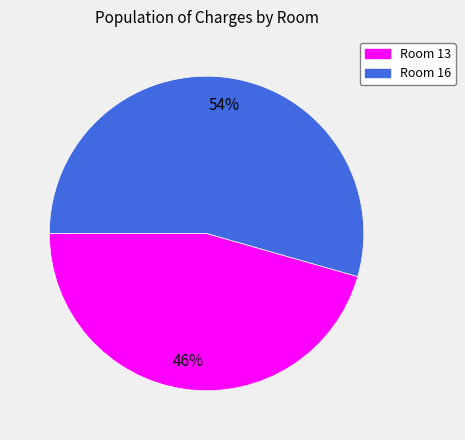

The Room 16 slice represents 54% of the pie. True or false?

True